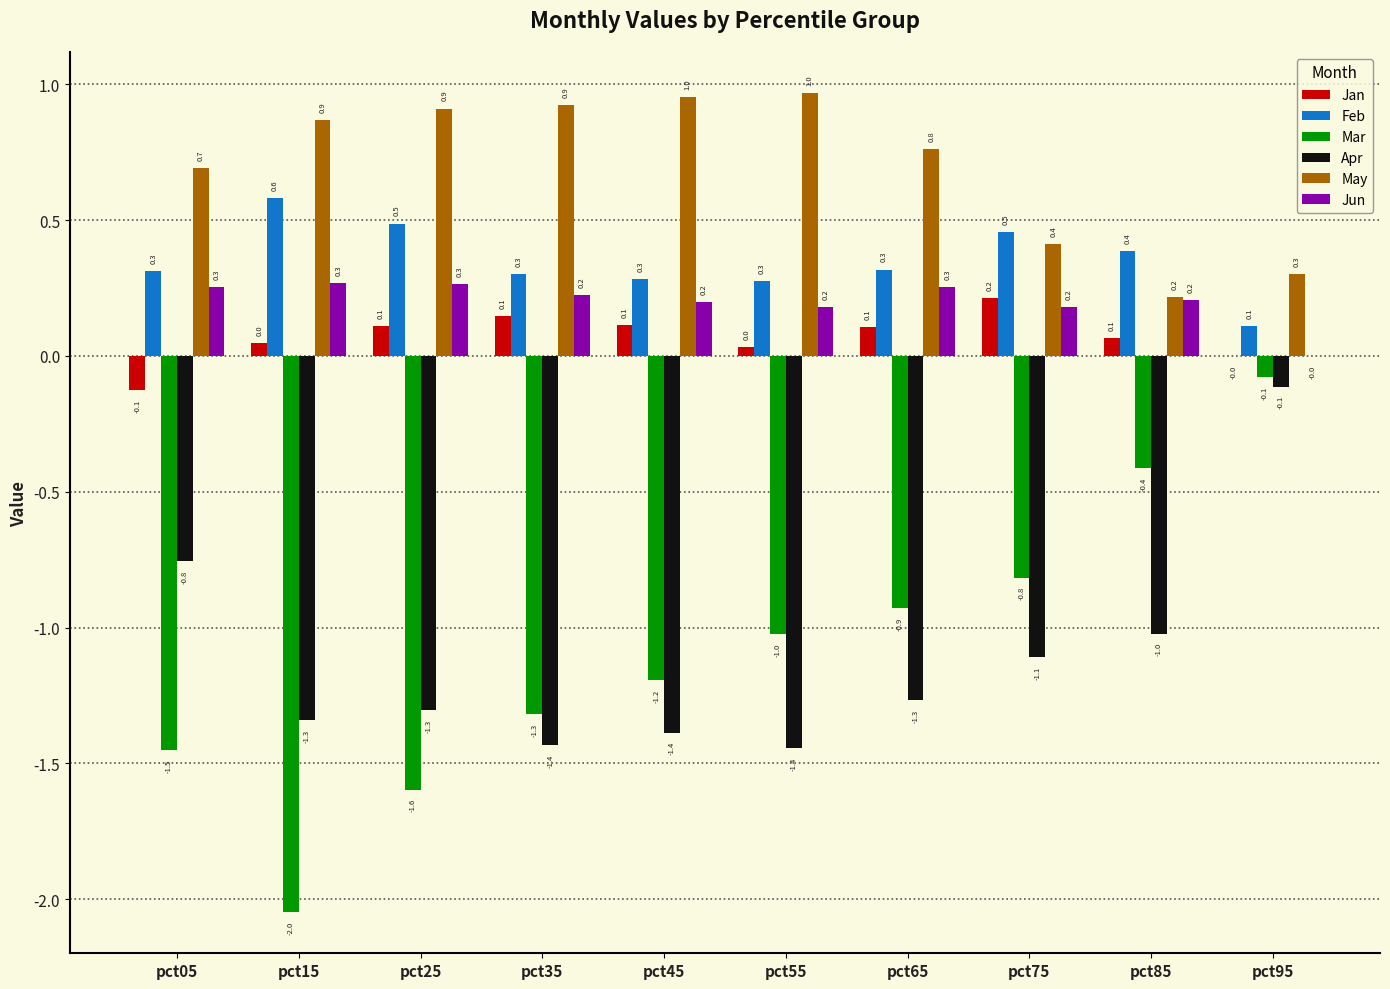

Which series changed the most between pct45 and pct95?

Apr